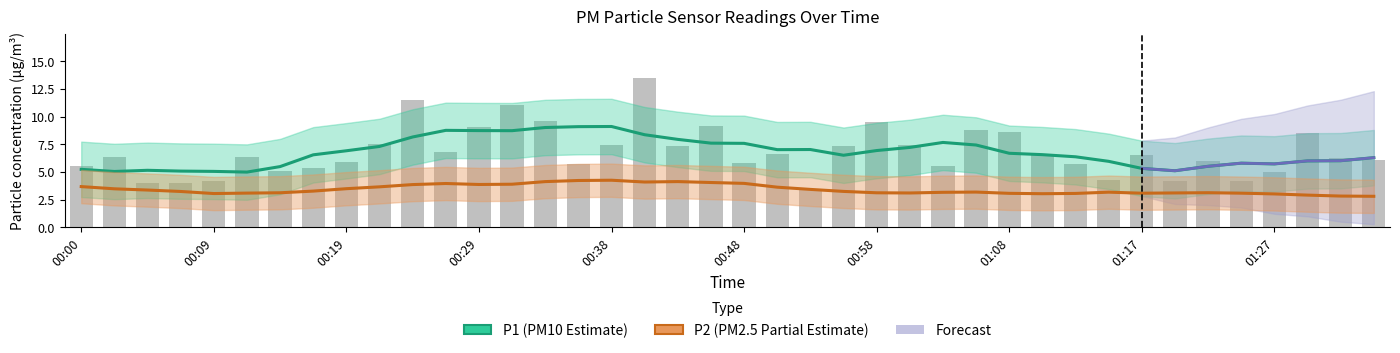

What is the sum of all P1 (Estimate) values?

271.1